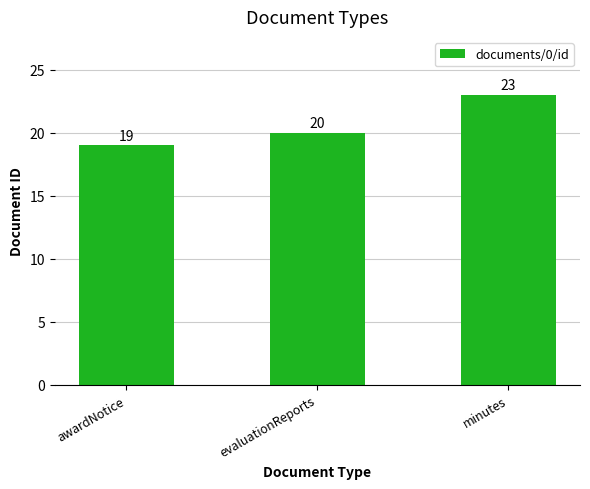

Rank the categories by value from highest to lowest.

minutes, evaluationReports, awardNotice